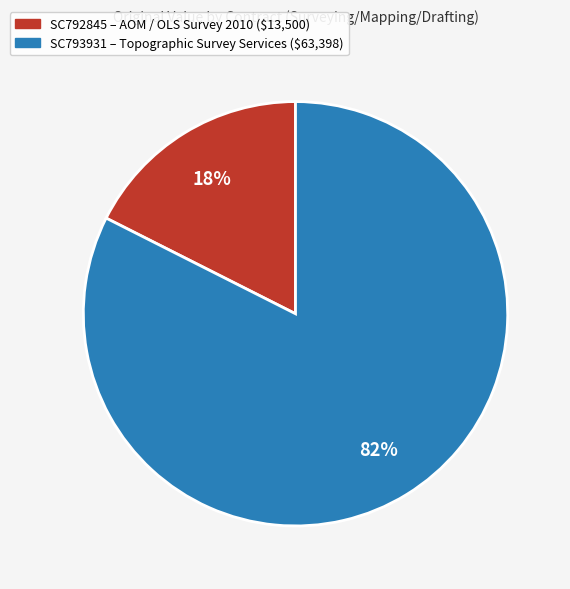

To the nearest percent, what percentage of the pie is SC792845?

18%